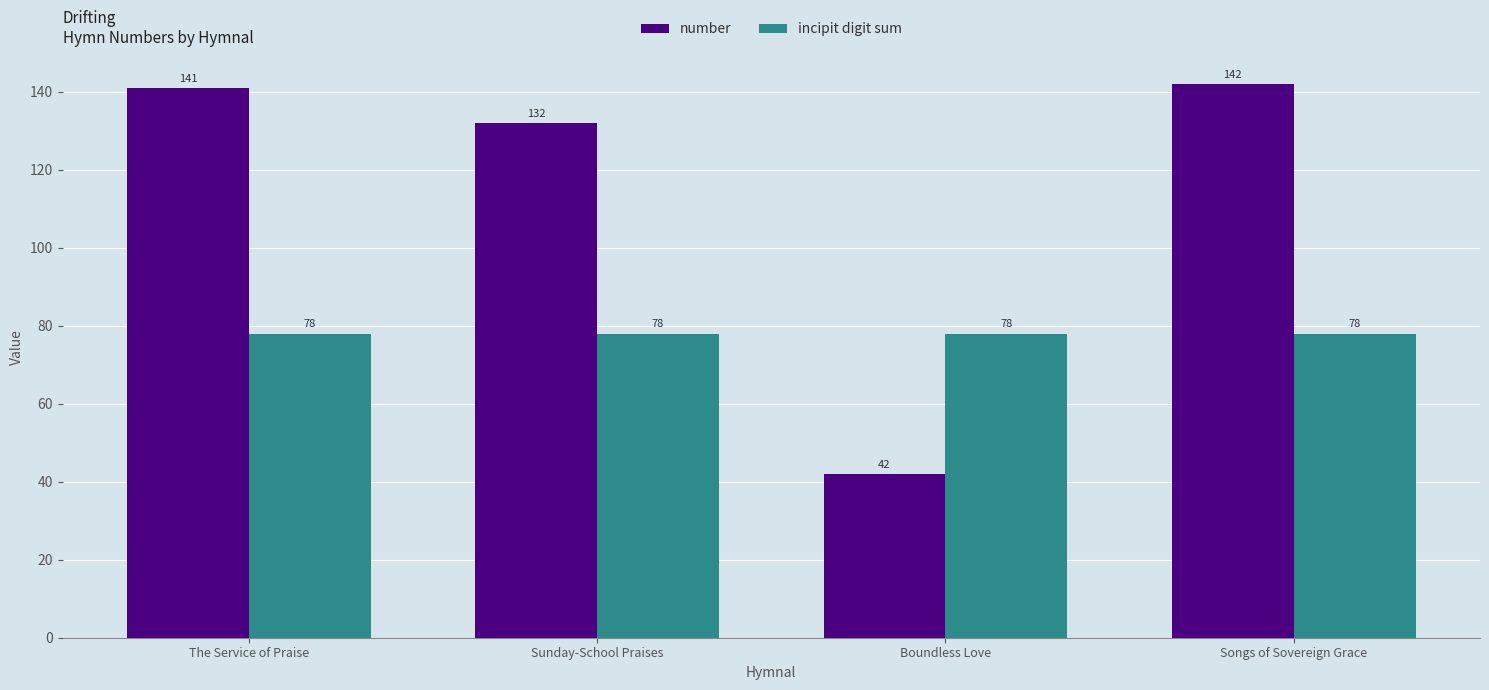

Where is number nearest to the value 92?

Sunday-School Praises